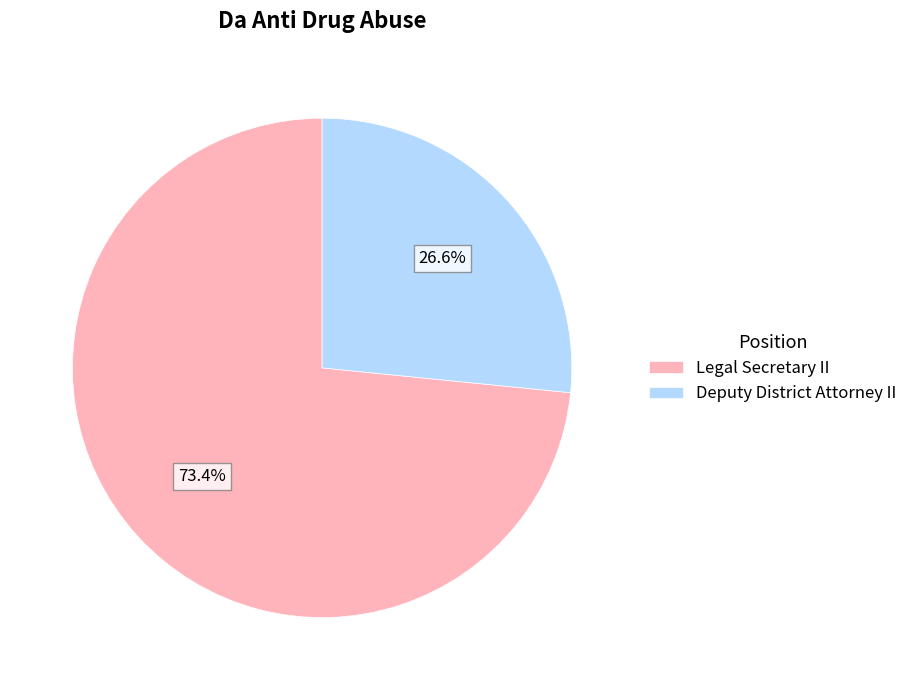

Count the number of slices in the pie.

2